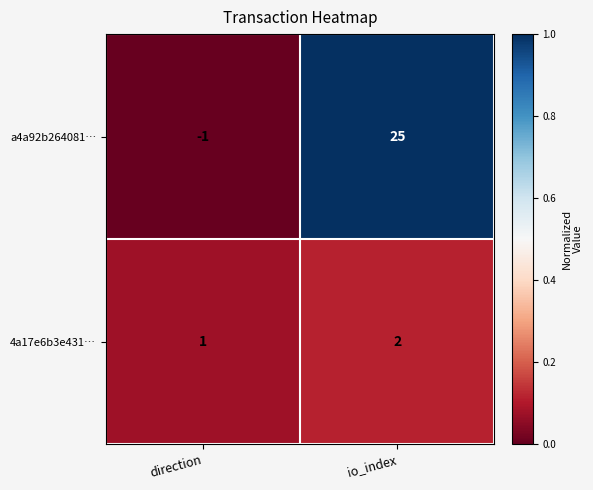

Reading left to right, extract all data points from this chart.

a4a92b264081…: direction=-1	io_index=25
4a17e6b3e431…: direction=1	io_index=2